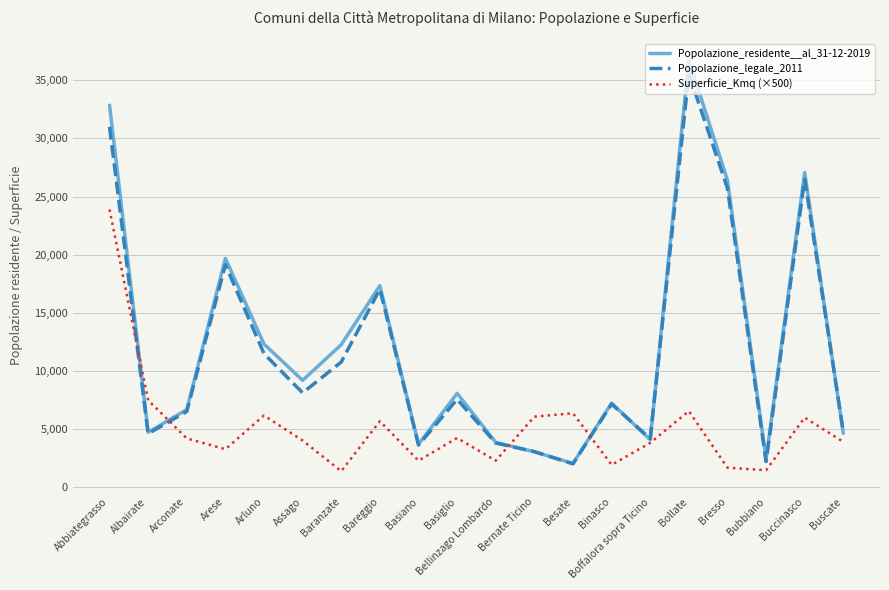

Where is the first local maximum for Superficie_Kmq (×500)?

Arluno